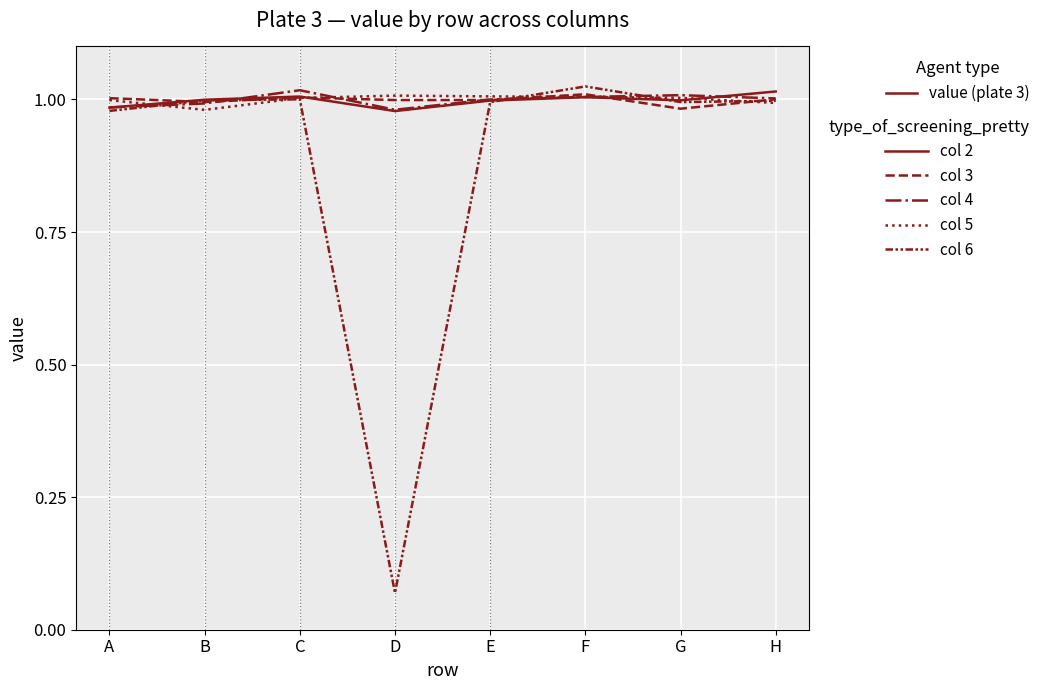

Is this an area chart (filled region under the line)?

No